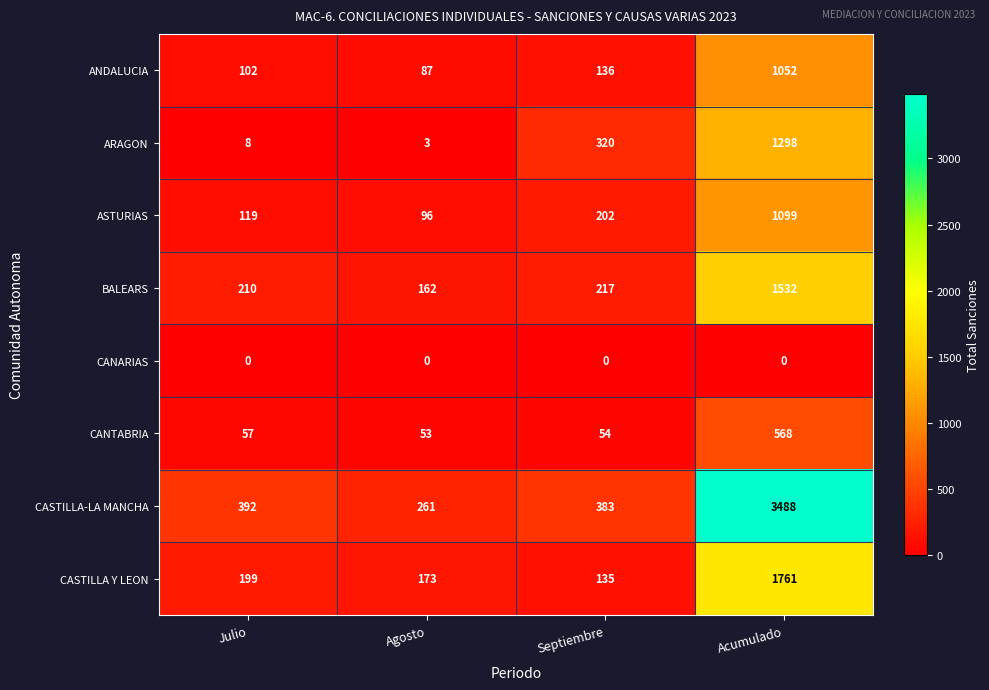

Which series has the widest spread of values?

CASTILLA-LA MANCHA